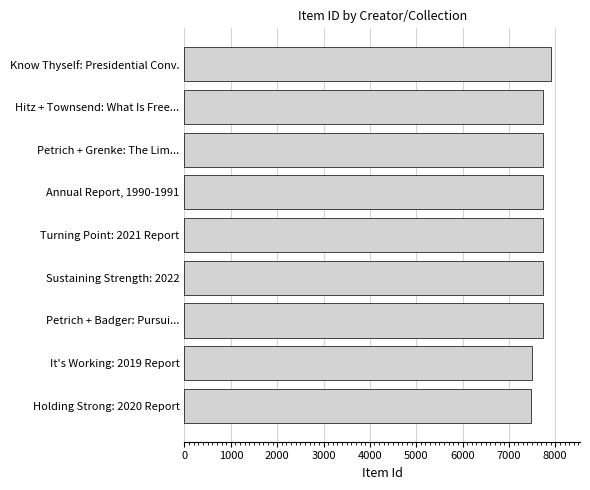

What is the sum of all values?

69265